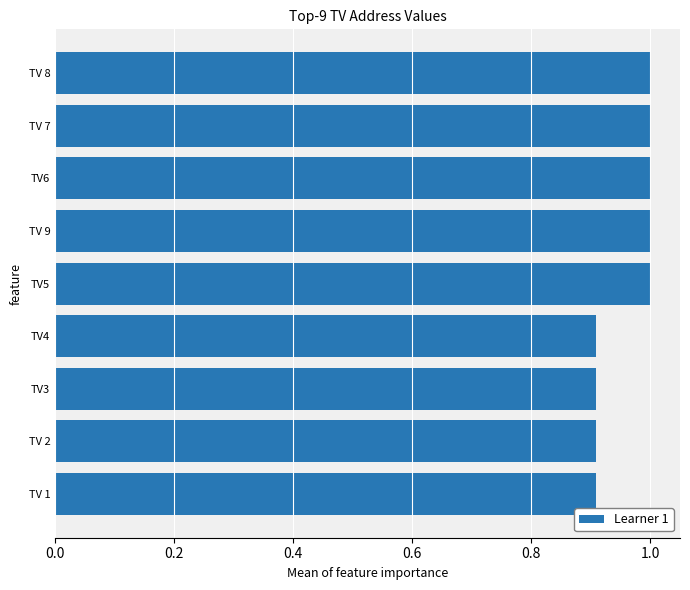

Is it true that the value at TV 1 is 1.5?

False